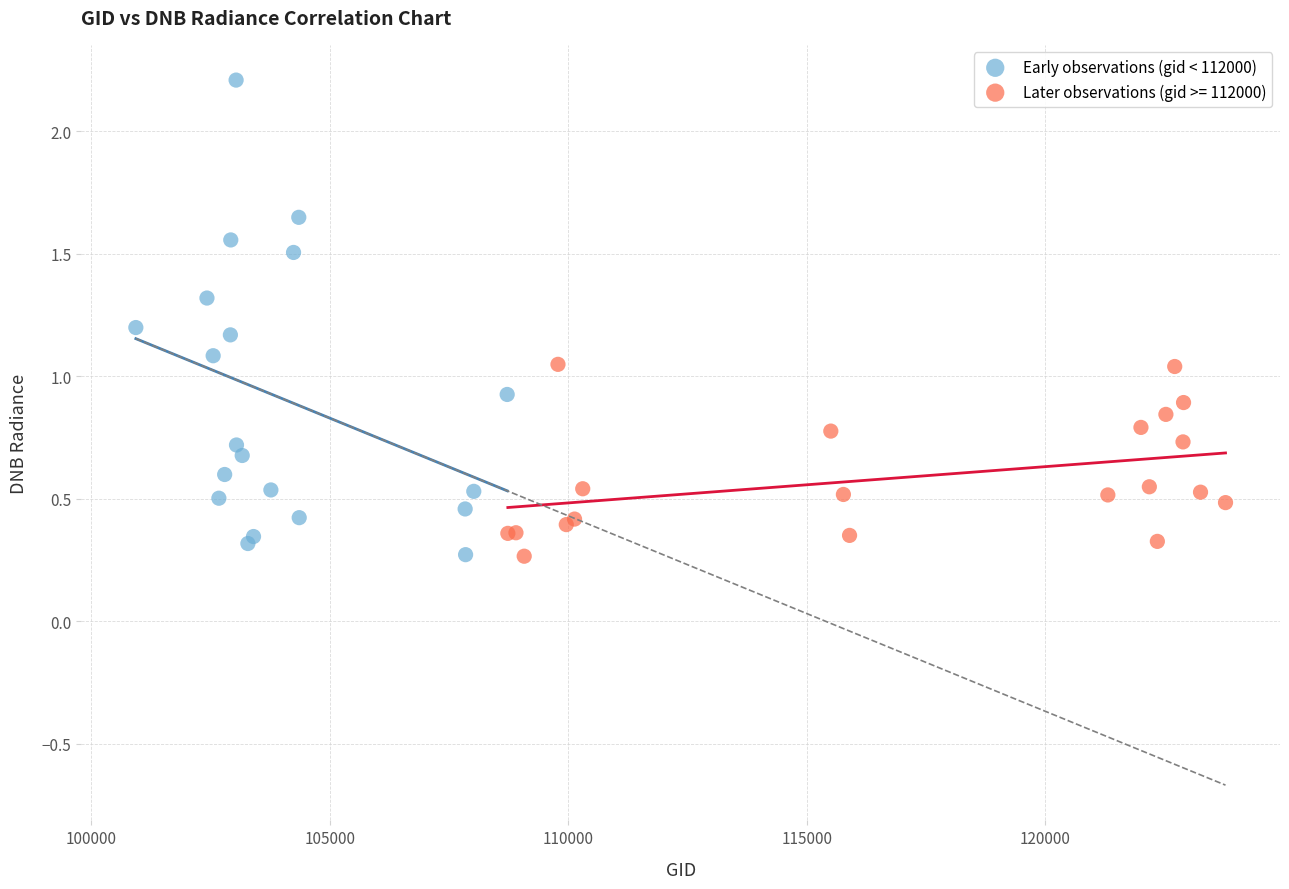

Which series has the largest Y range (max minus min)?

Early observations (gid < 112000)